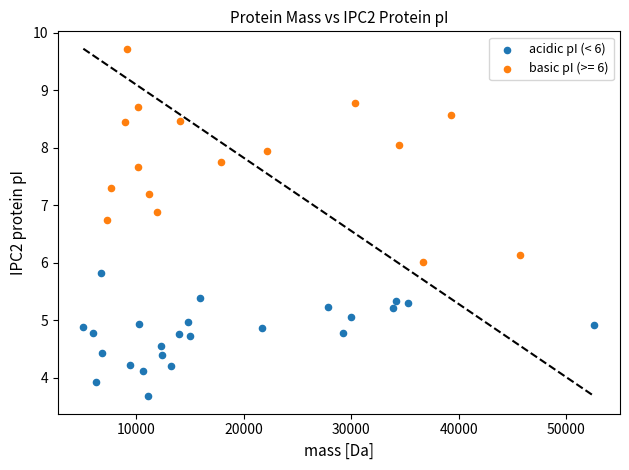

Which series reaches the minimum Y coordinate?

acidic pI (< 6)